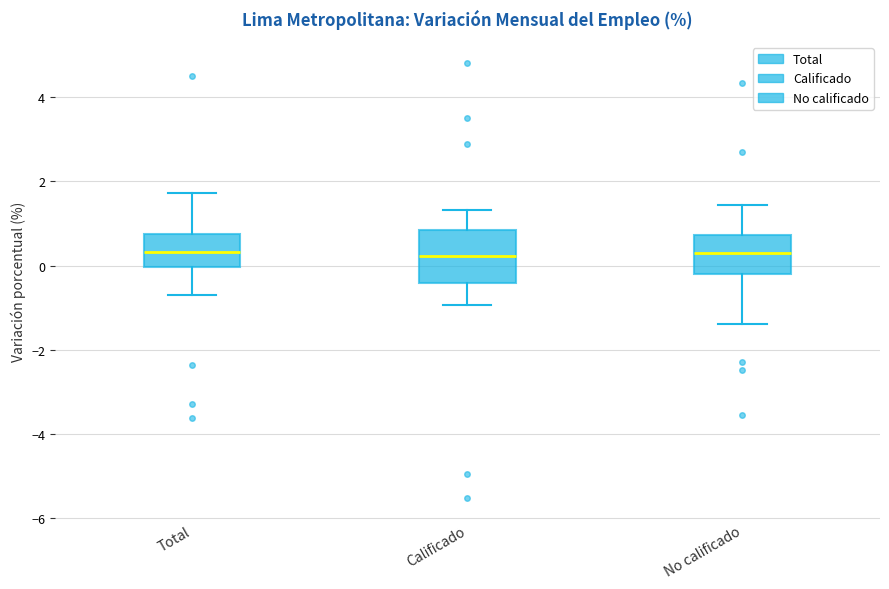

Reading left to right, transcribe this box plot: for each box, give where its median line is, the range the box spans, and where its two whiskers end, as read against the y-axis. The values are not printed on the chart, so give them approximately, as read against the axis.

Total: median 0.4, box 0.0 to 0.8, whiskers -0.6 to 1.8
Calificado: median 0.2, box -0.4 to 0.8, whiskers -1.0 to 1.4
No calificado: median 0.2, box -0.2 to 0.8, whiskers -1.4 to 1.4